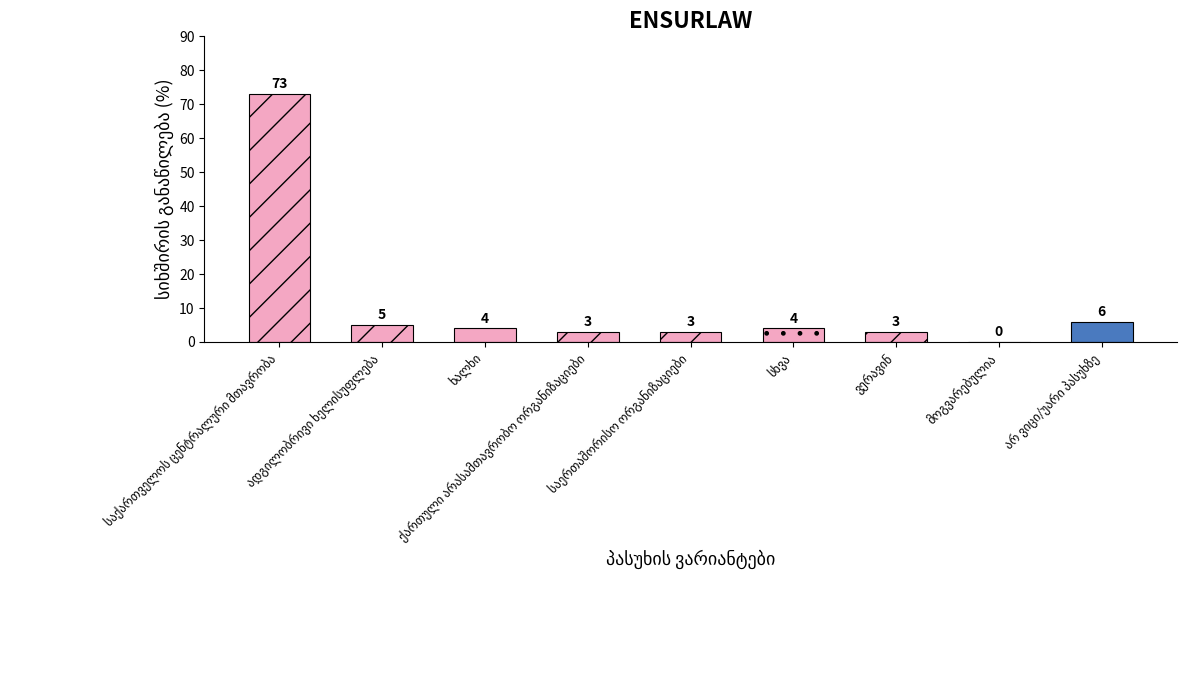

List the labels in order of value, smallest first.

მოგვარებულია, ქართული არასამთავრობო ორგანიზაციები, საერთაშორისო ორგანიზაციები, ვერავინ, ხალხი, სხვა, ადგილობრივი ხელისუფლება, არ ვიცი/უარი პასუხზე, საქართველოს ცენტრალური მთავრობა